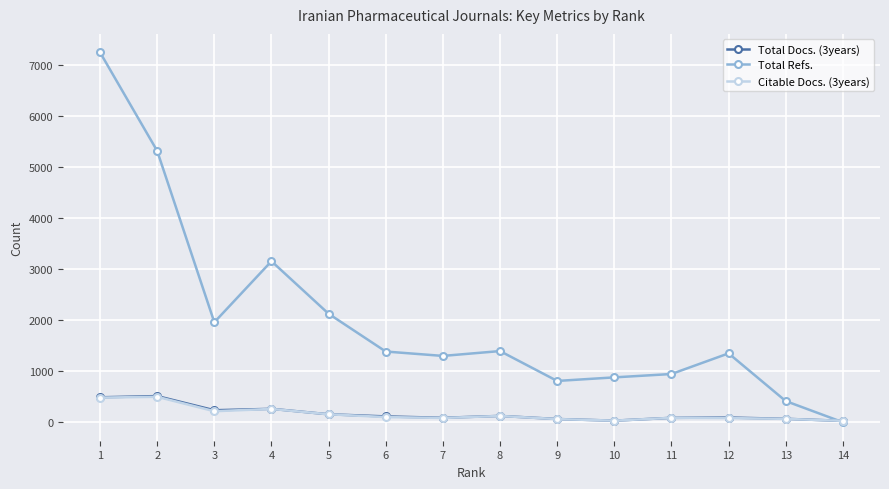

True or false: Total Refs. has a value of 1301 at 7.

True